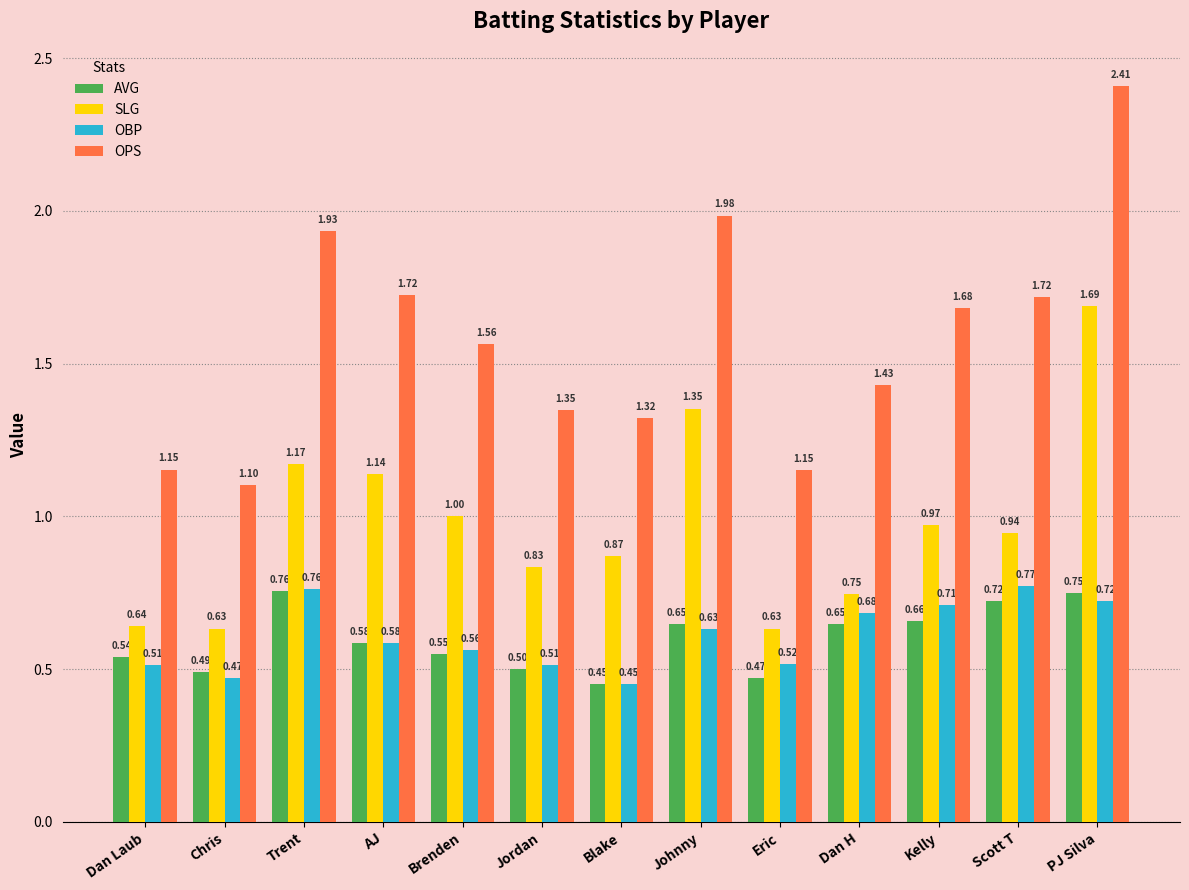

Rank the series by their maximum value, from highest to lowest.

OPS, SLG, OBP, AVG